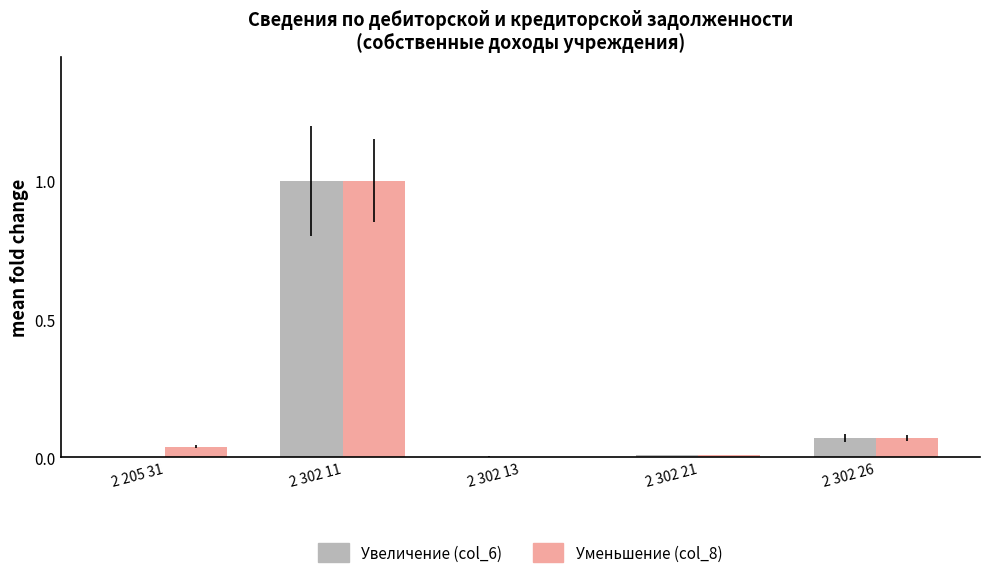

What is the average value of the Увеличение (col_6) series?

0.2